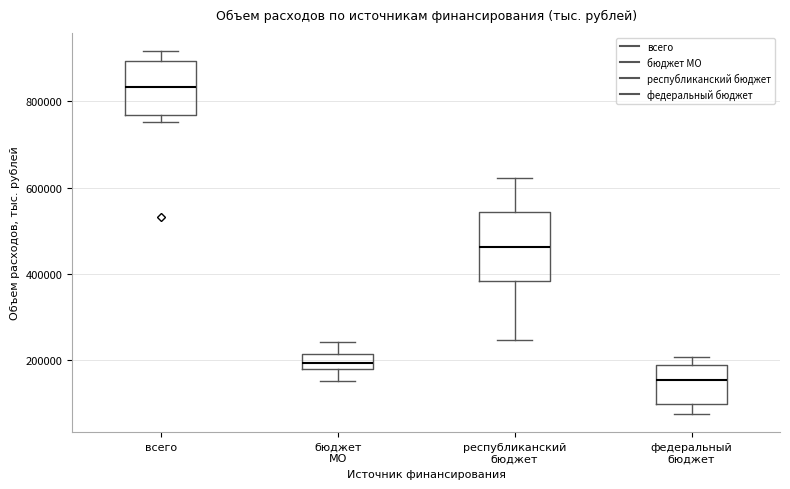

Which box's median line is the lowest?

федеральный бюджет